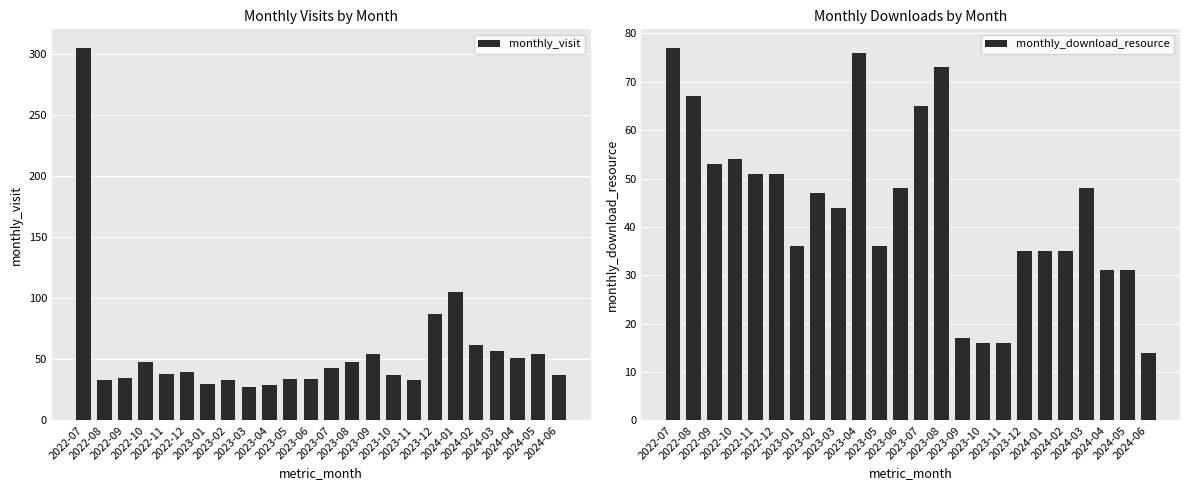

At which category does the chart reach its peak across all series?

2022-07